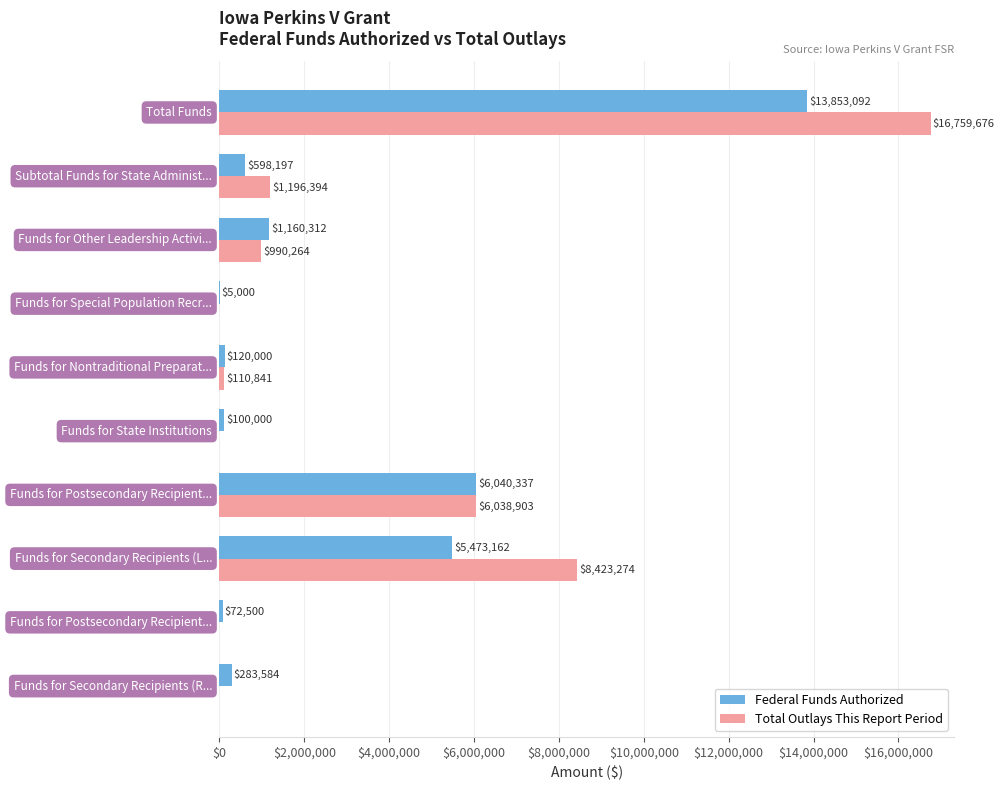

What is the maximum value shown in the chart?

16759676